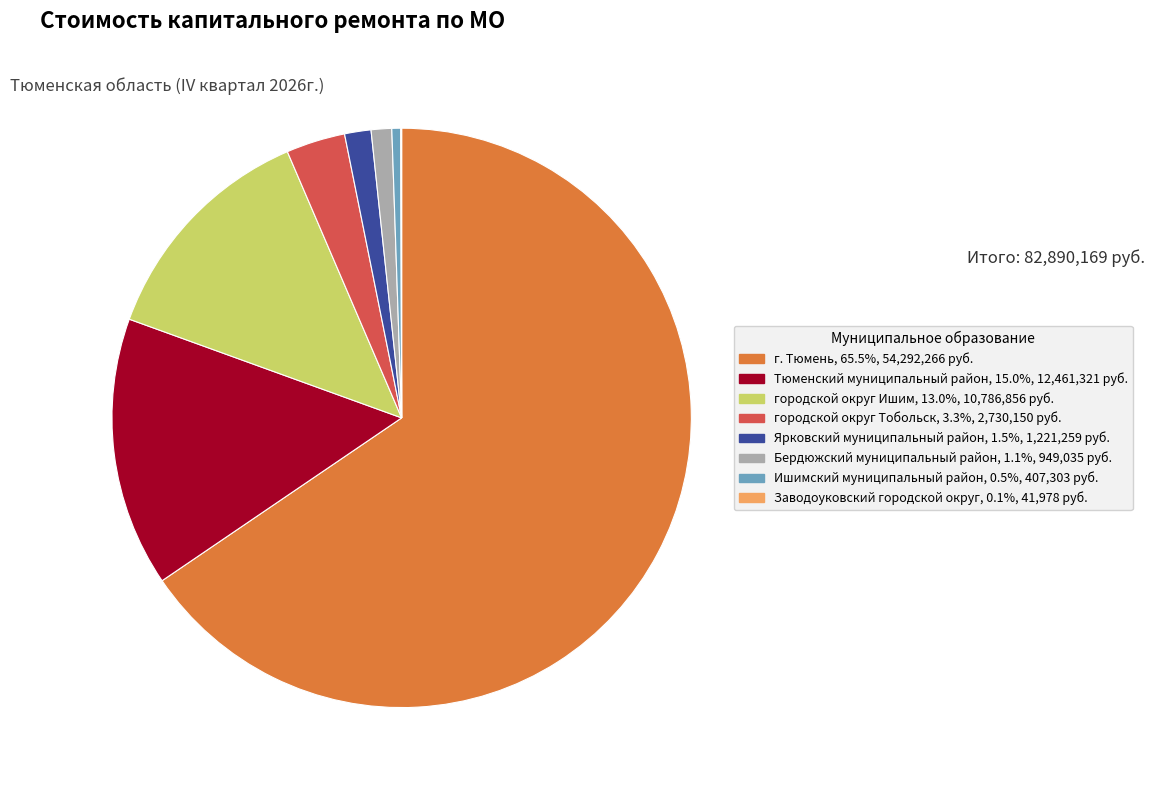

Which category has the biggest portion of the pie?

г. Тюмень